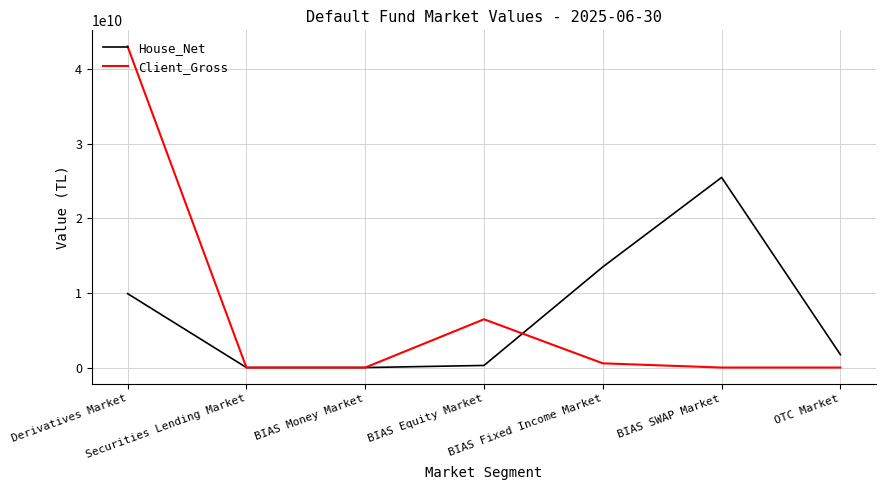

List the series in order of their peak value, highest first.

Client_Gross, House_Net